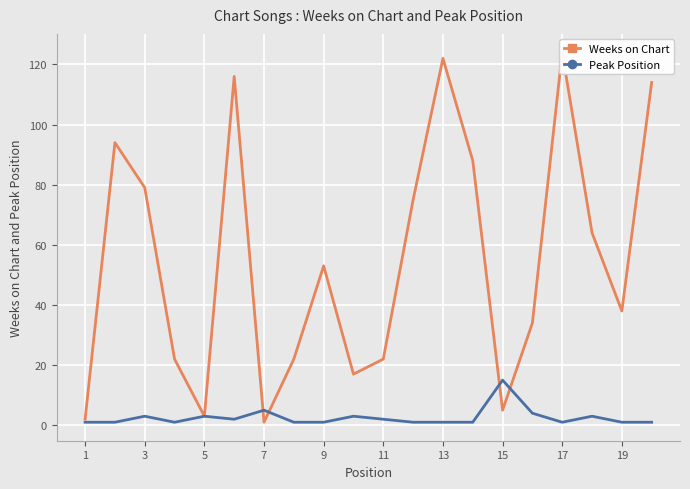

How many times do Weeks on Chart and Peak Position cross each other?

4